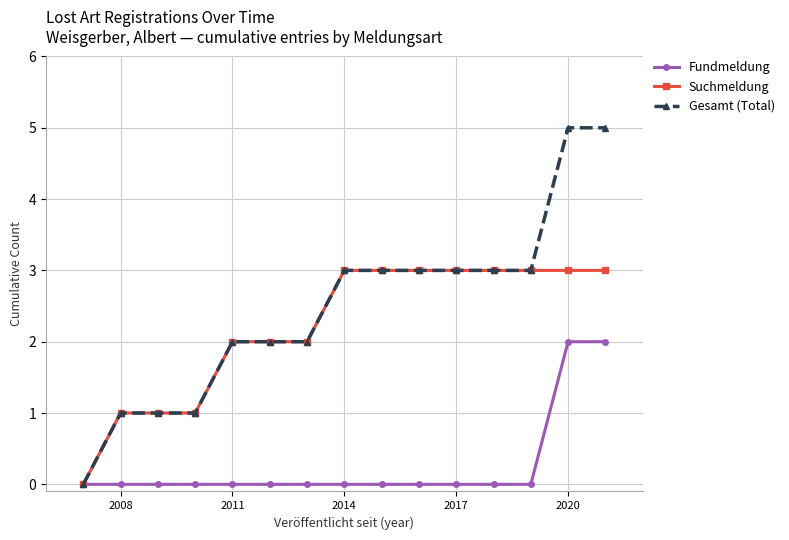

List the series in order of their peak value, highest first.

Gesamt (Total), Suchmeldung, Fundmeldung